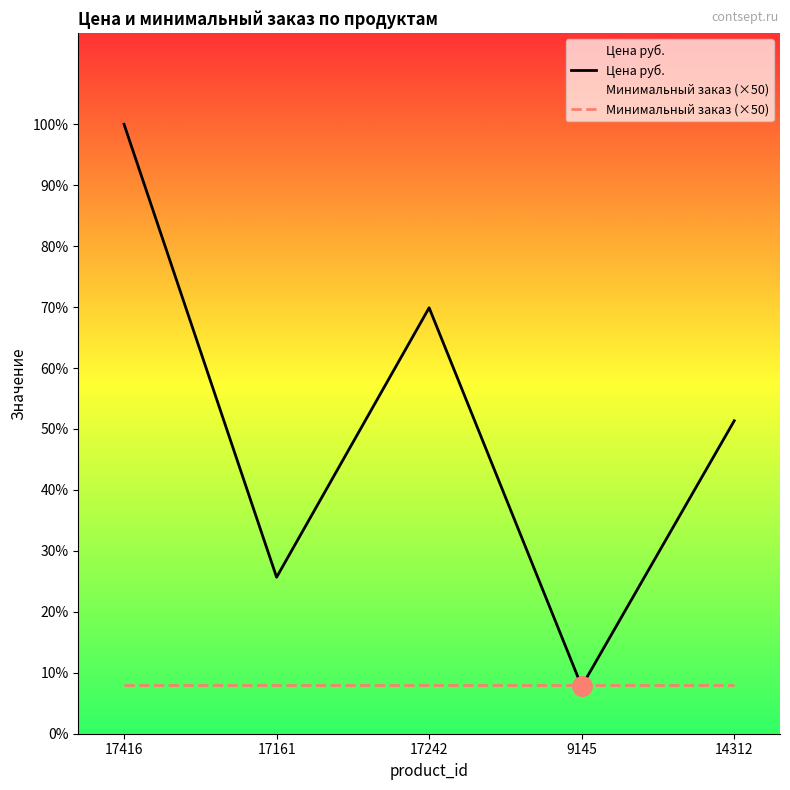

After their last crossing, which series has the higher values: Минимальный заказ (×50) or Цена руб.?

Цена руб.